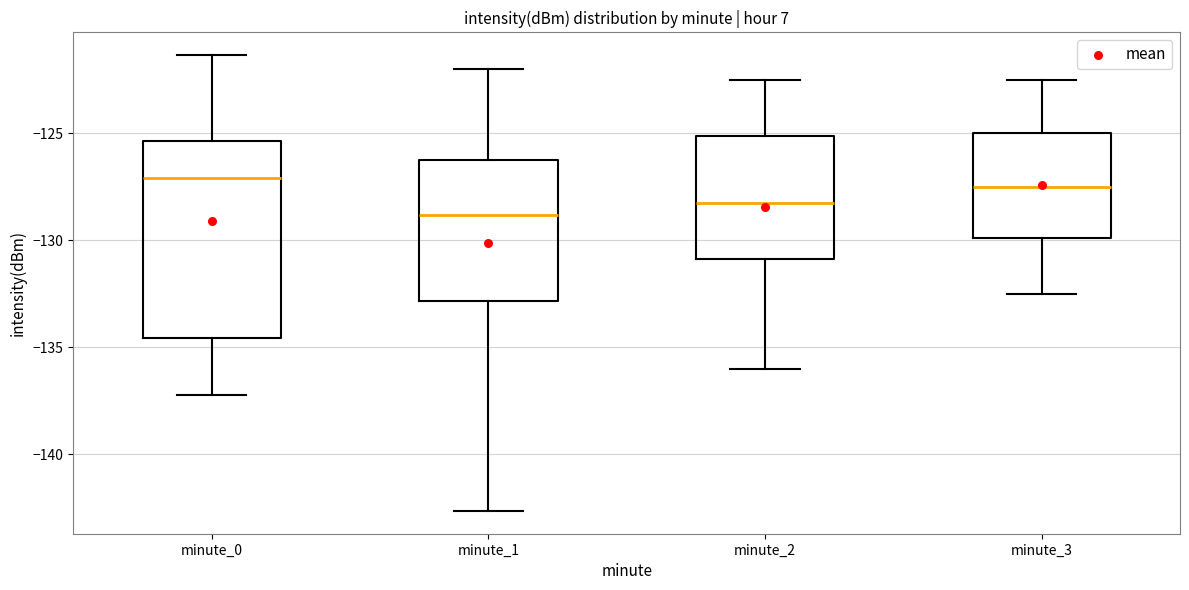

Where does the upper whisker of the box for minute_2 end on the y-axis? The values are not printed on the chart, so give them approximately, as read against the axis.

-122.5